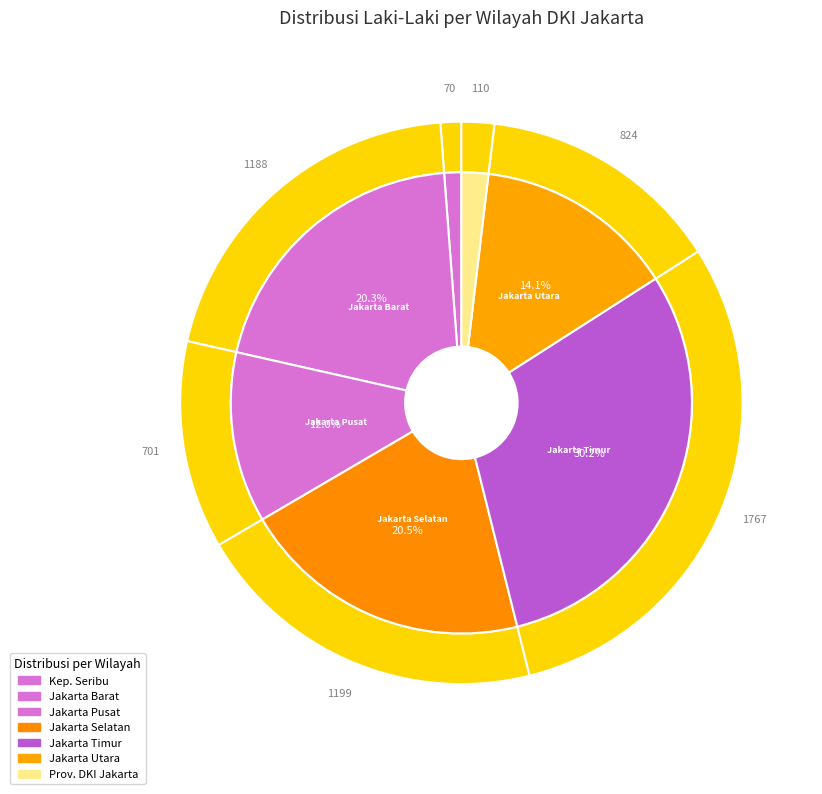

To the nearest percent, what is the difference between the largest and smallest slice percentages?

29%